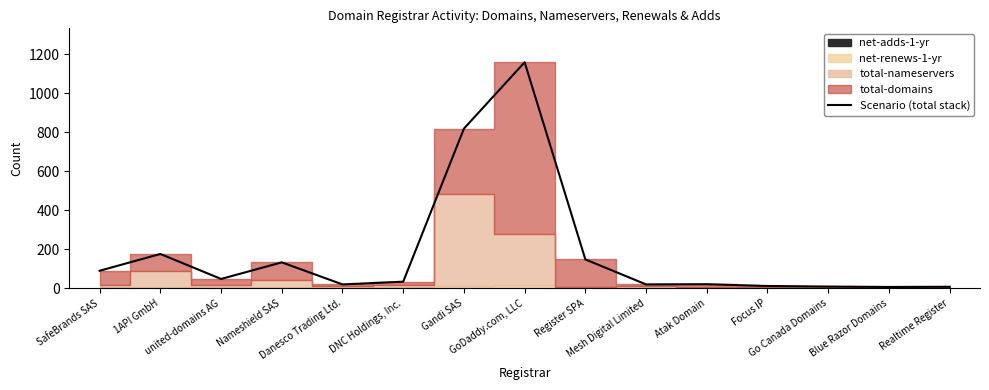

Which has a higher value, Mesh Digital Limited or Atak Domain?

Atak Domain